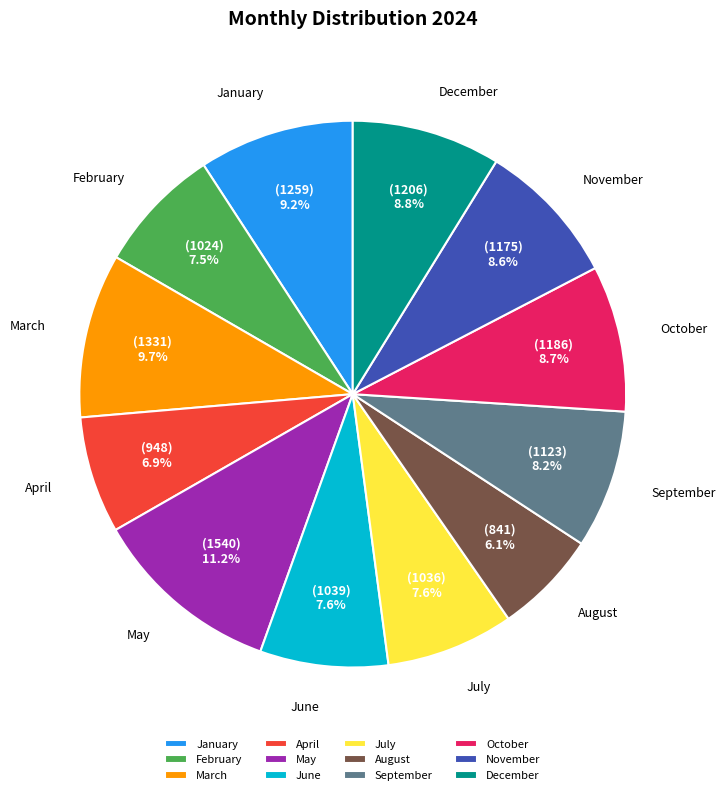

To the nearest percent, what portion does March represent?

10%